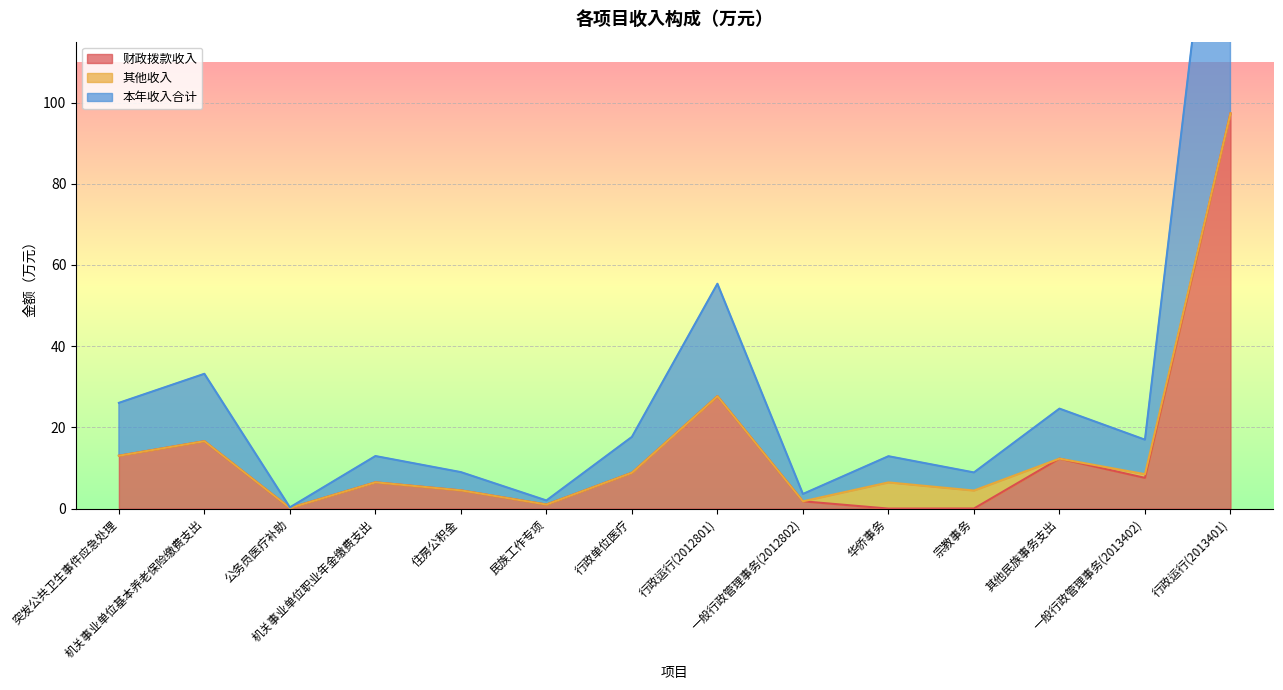

The value of 财政拨款收入 at 宗教事务 is 0.0. True or false?

False